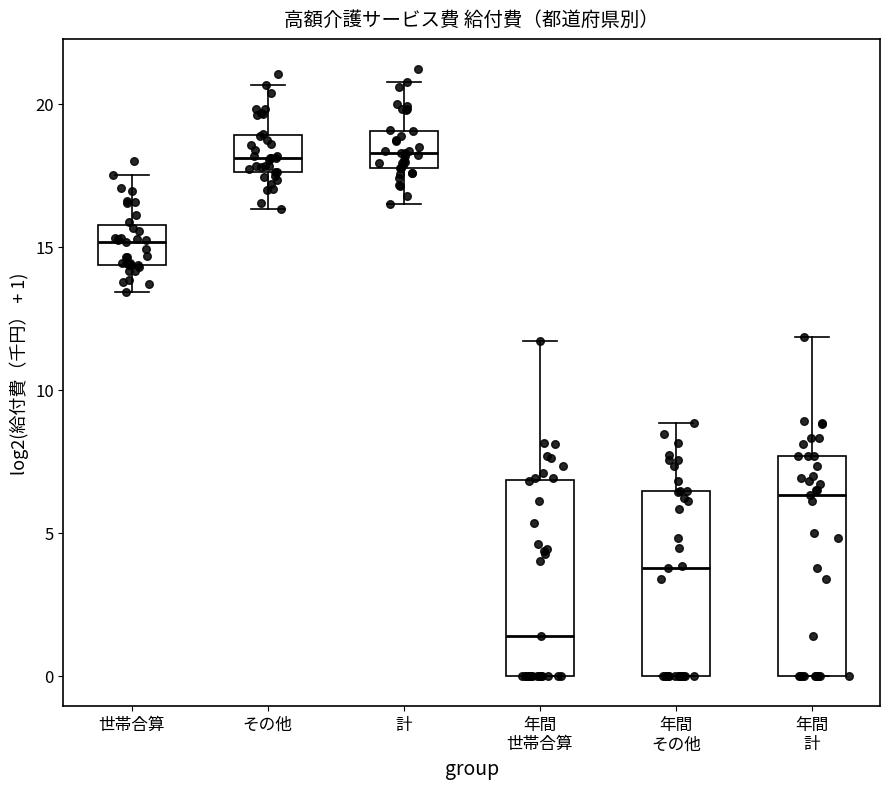

Where is the lower edge of the box for 年間 計 on the y-axis? The values are not printed on the chart, so give them approximately, as read against the axis.

0.0